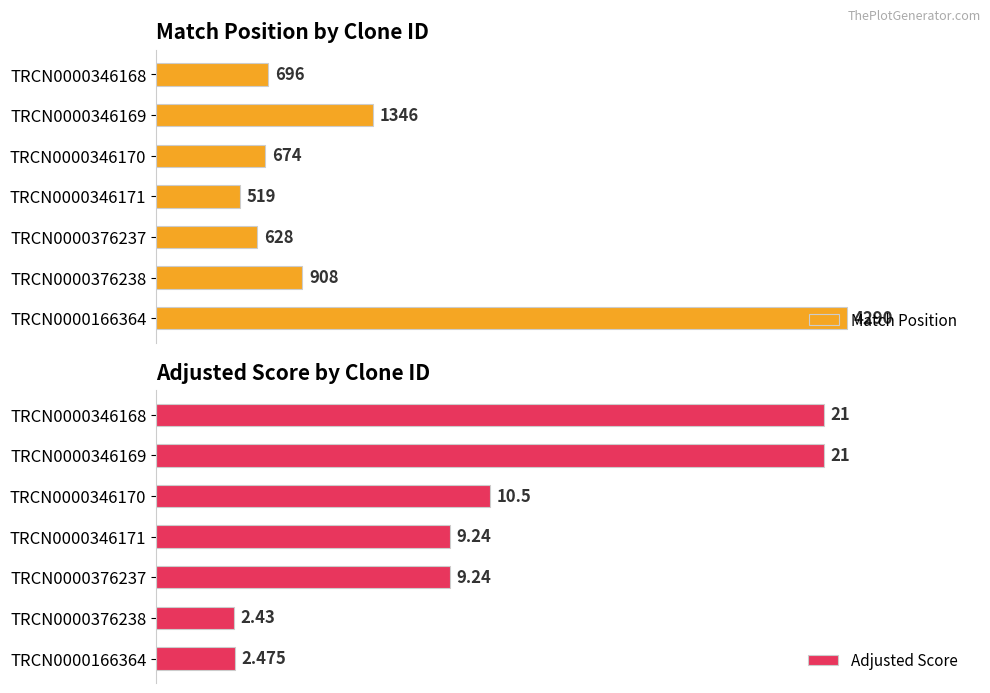

What is the value of the Adjusted Score bar at the 6th from the left?

2.4